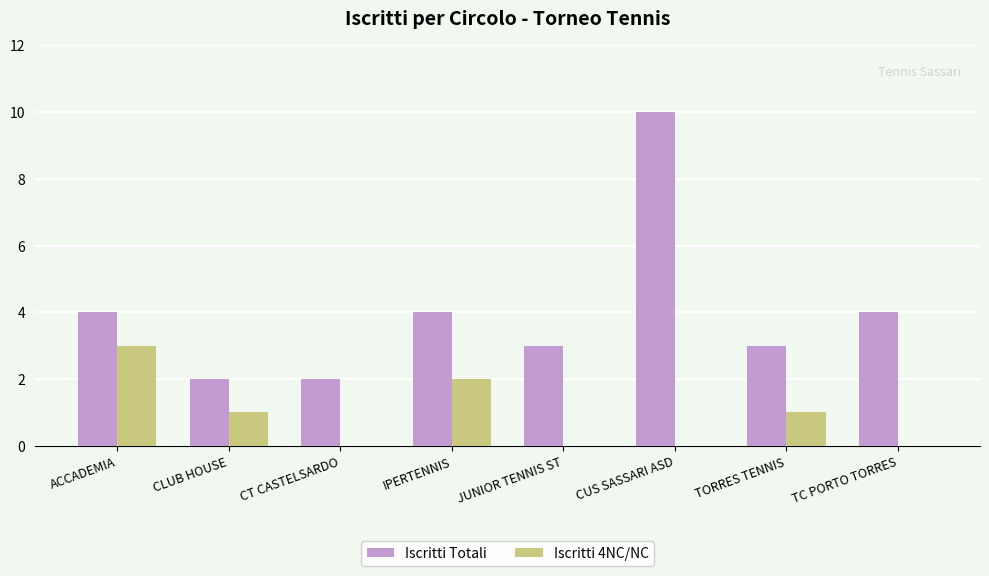

How many distinct data groups are displayed?

2